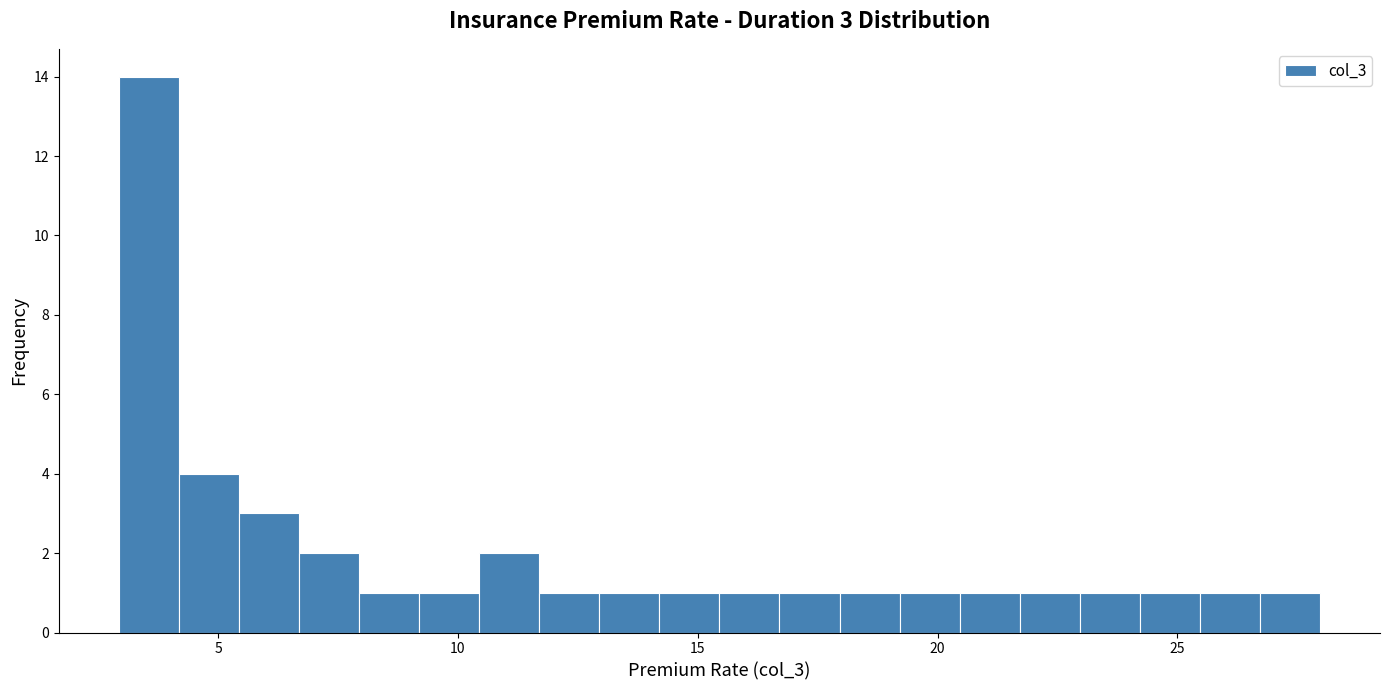

Read against the x-axis, roughly where is the centre of the tallest bar?

3.5